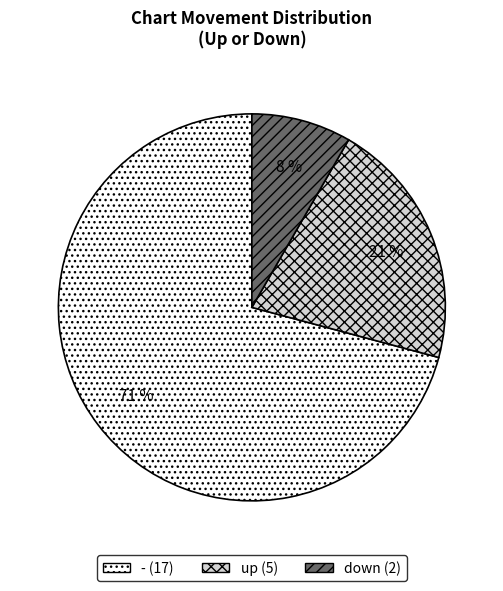

Approximately how many times larger is the value at up compared to -?

0.3